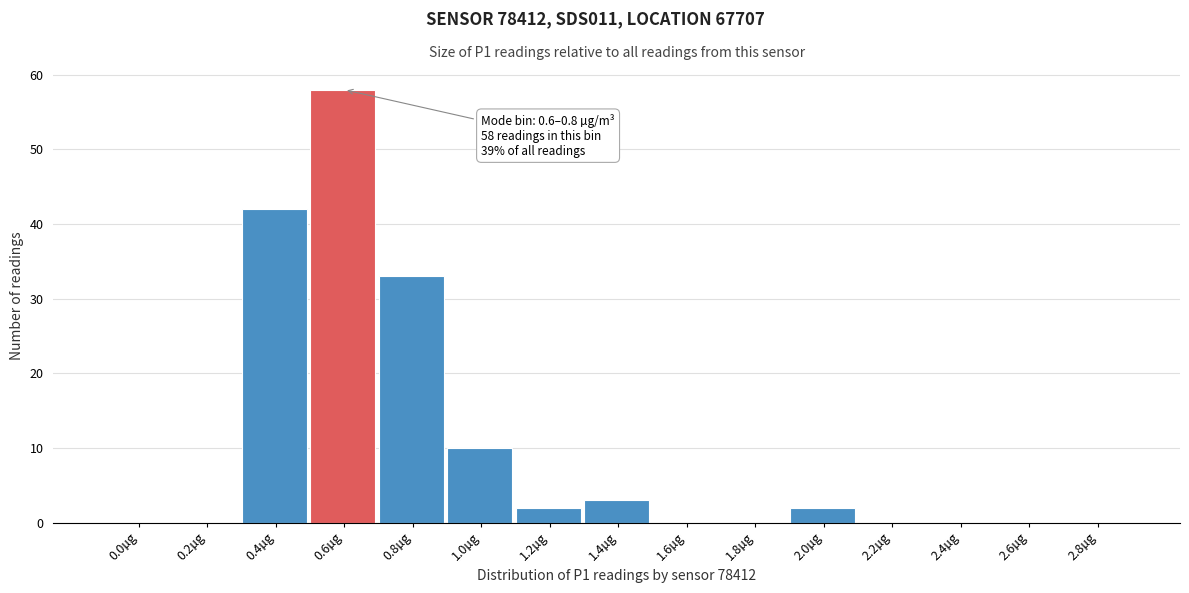

Reading left to right, transcribe all the data shown in this chart.

0.0µg=0	0.2µg=0	0.4µg=42	0.6µg=58	0.8µg=33	1.0µg=10	1.2µg=2	1.4µg=3	1.6µg=0	1.8µg=0	2.0µg=2	2.2µg=0	2.4µg=0	2.6µg=0	2.8µg=0